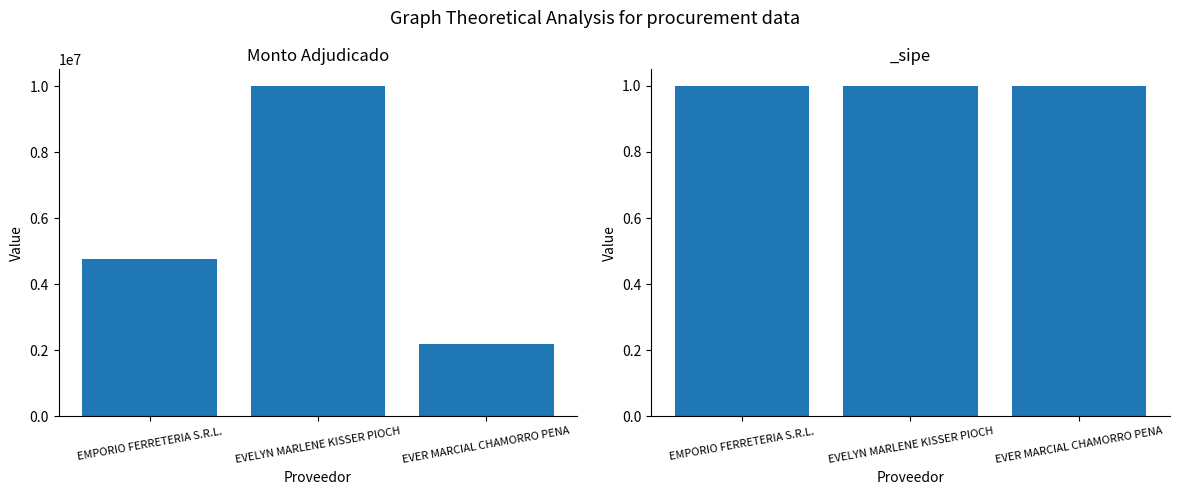

What is the difference between the values at EMPORIO FERRETERIA S.R.L. and EVER MARCIAL CHAMORRO PENA?

2569500